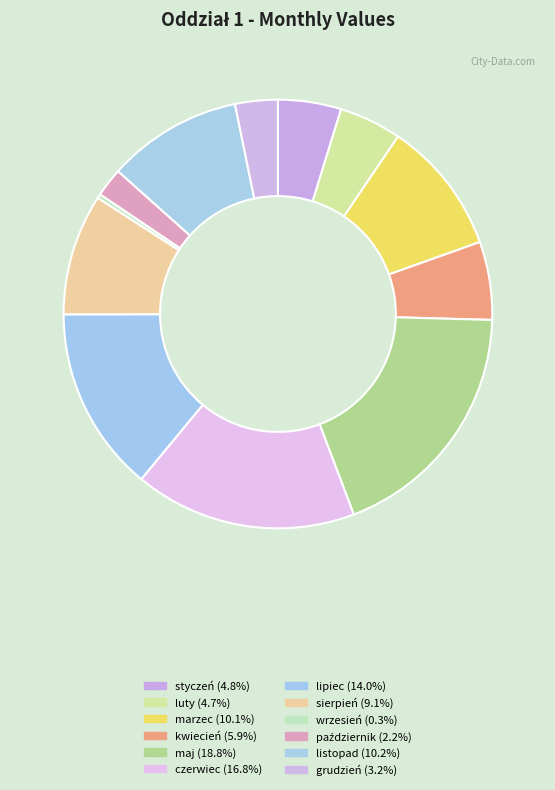

To the nearest percent, what is the difference between the largest and smallest slice percentages?

18%